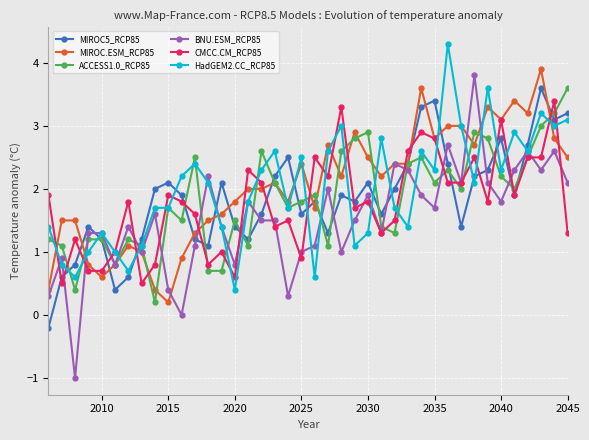

True or false: MIROC5_RCP85 and BNU.ESM_RCP85 cross at least once.

True